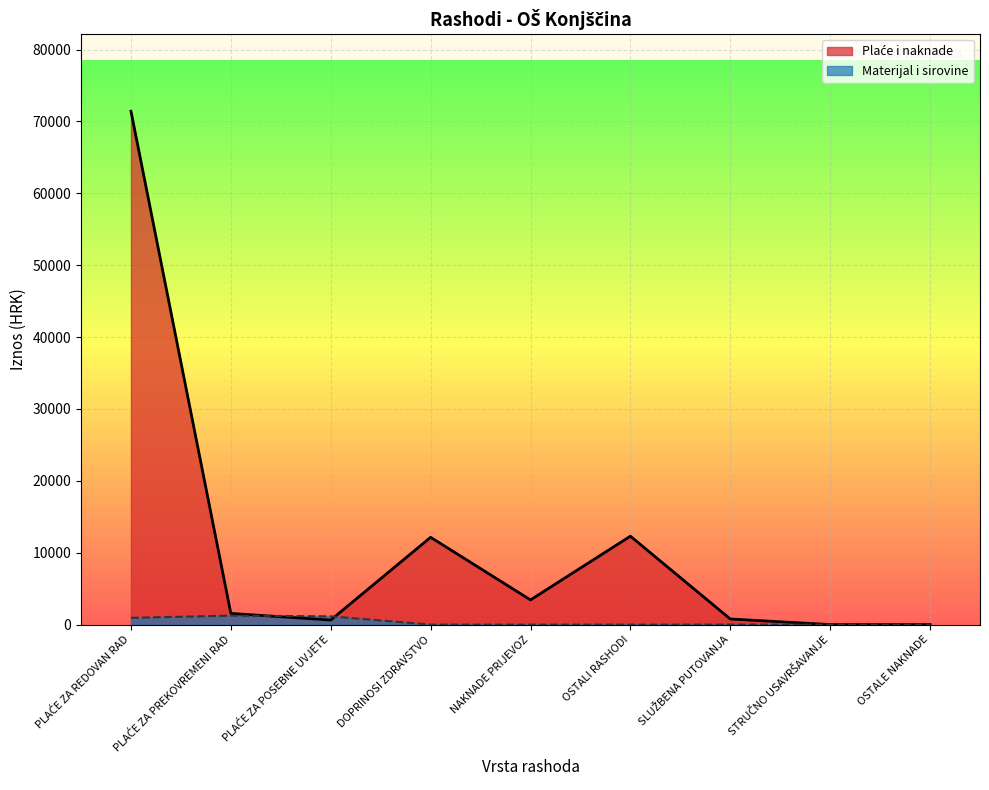

What is the difference between the second highest and second lowest values in the Plaće i naknade series?

12290.6